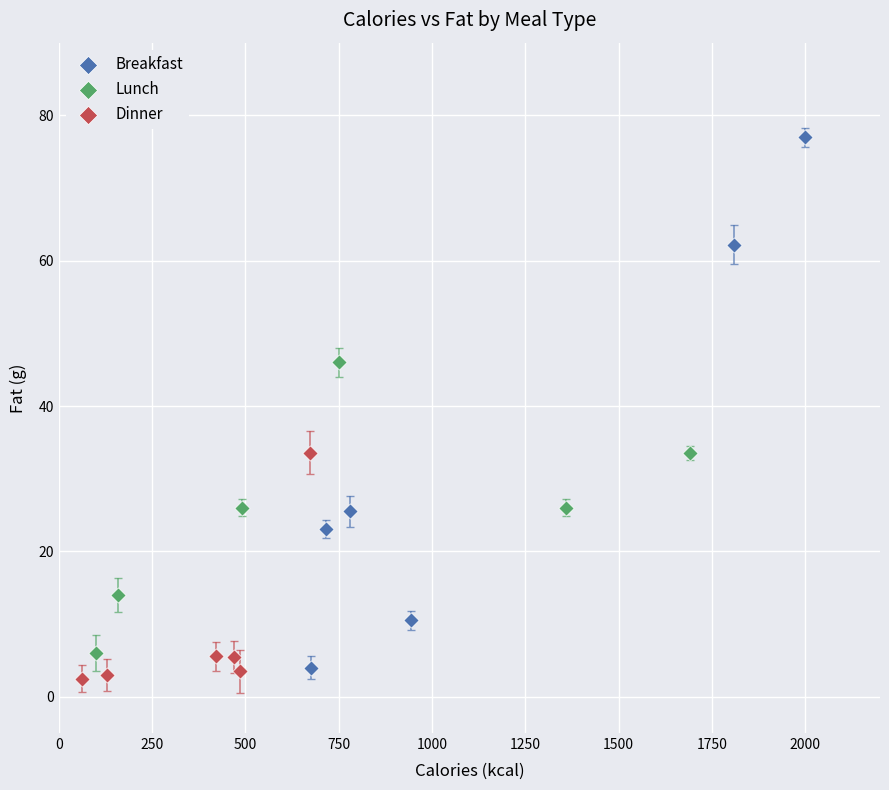

Which series has the largest Y range (max minus min)?

Breakfast